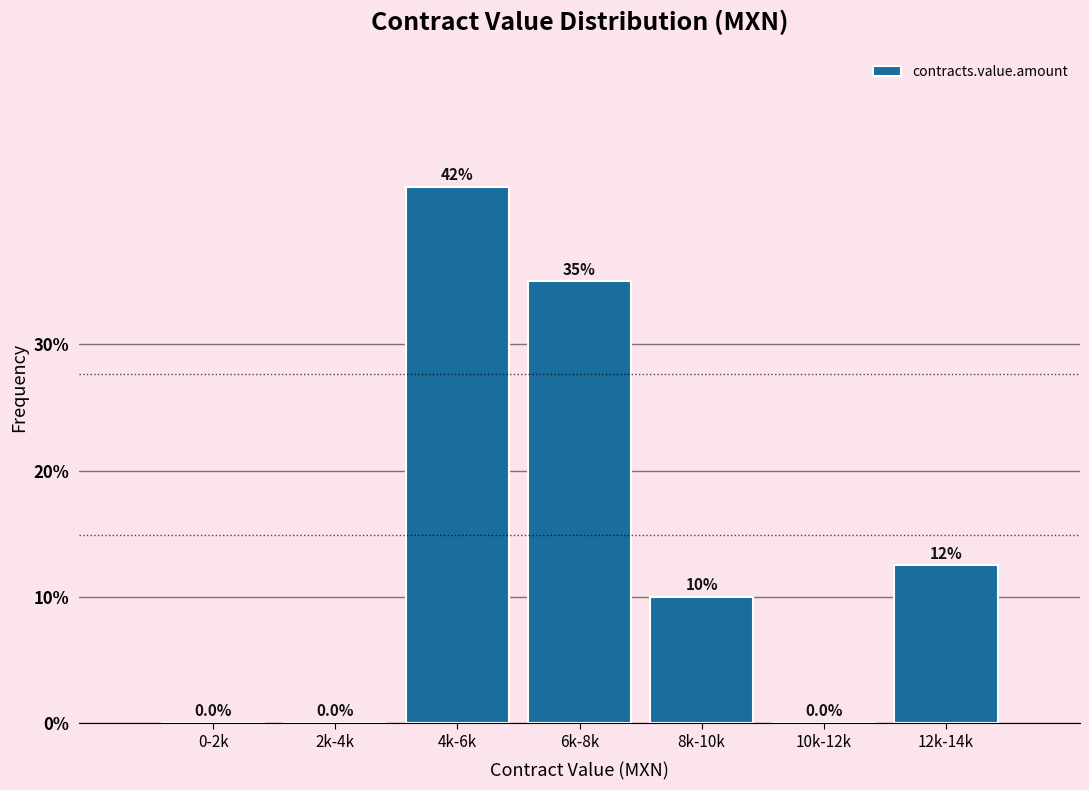

Reading left to right, what are all the values shown in this chart?

0-2k=0.0	2k-4k=0.0	4k-6k=42.5	6k-8k=35.0	8k-10k=10.0	10k-12k=0.0	12k-14k=12.5